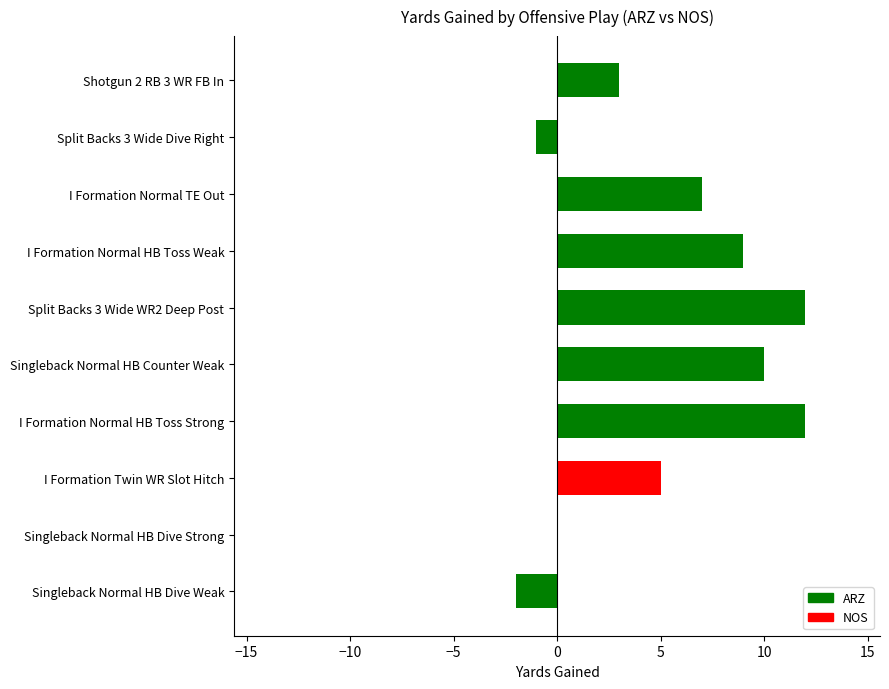

Reading bottom to top, extract all data points from this chart.

Singleback Normal HB Dive Weak=-2	Singleback Normal HB Dive Strong=0	I Formation Twin WR Slot Hitch=5	I Formation Normal HB Toss Strong=12	Singleback Normal HB Counter Weak=10	Split Backs 3 Wide WR2 Deep Post=12	I Formation Normal HB Toss Weak=9	I Formation Normal TE Out=7	Split Backs 3 Wide Dive Right=-1	Shotgun 2 RB 3 WR FB In=3